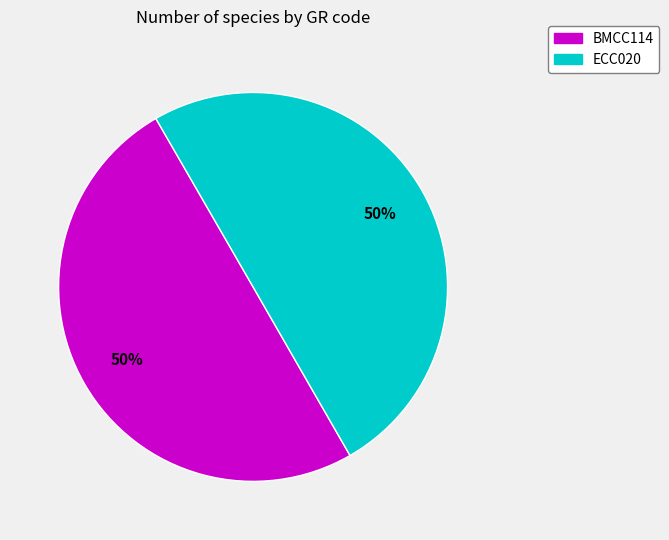

Approximately how many times larger is the value at BMCC114 compared to ECC020?

1.0